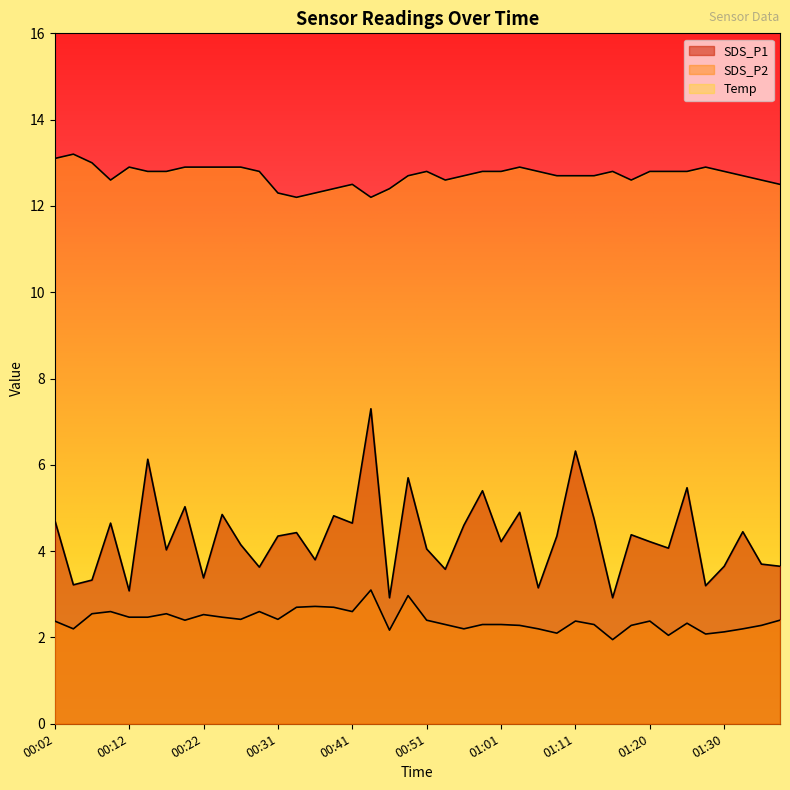

At which category does Temp reach its first local peak?

00:05